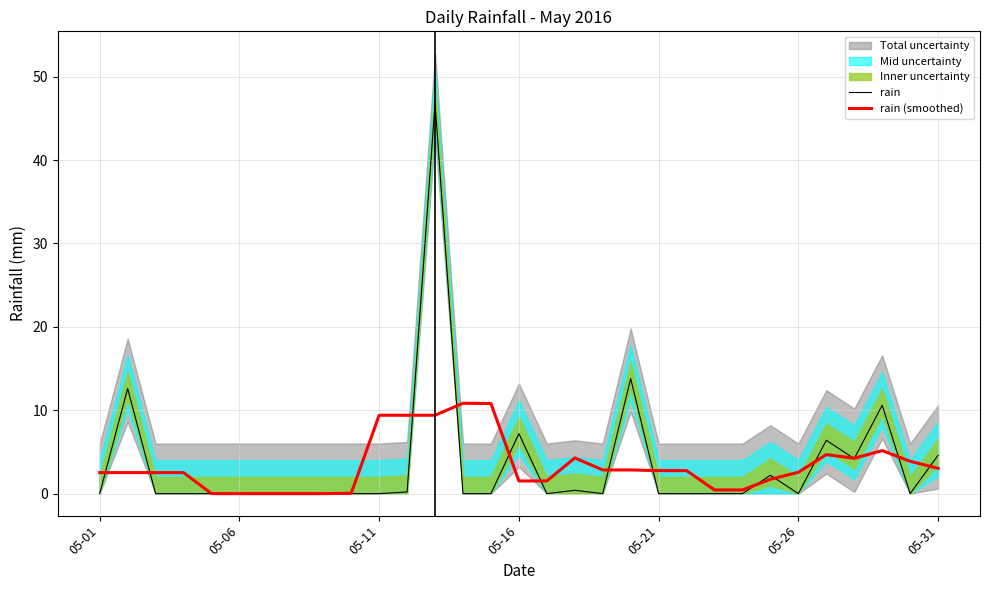

Rank the series at 05-31 from highest to lowest value.

rain, rain (smoothed)